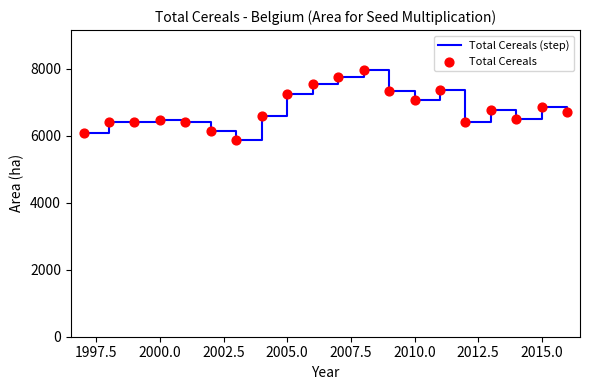

What is the minimum value shown in the chart?

5860